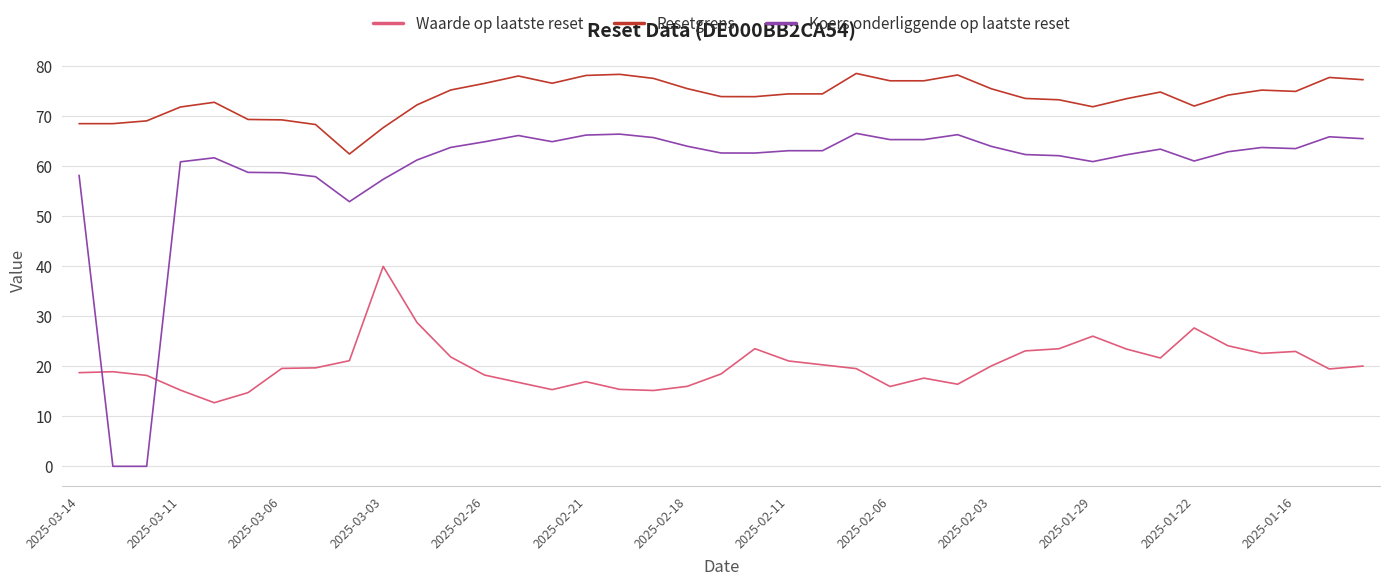

What is the average value of the Waarde op laatste reset series?

20.3